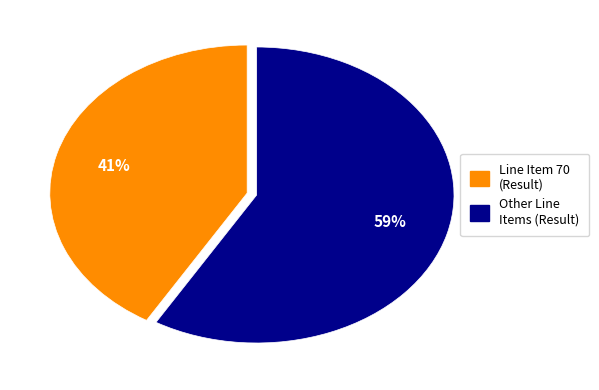

Is there any slice that represents more than half of the pie?

Yes